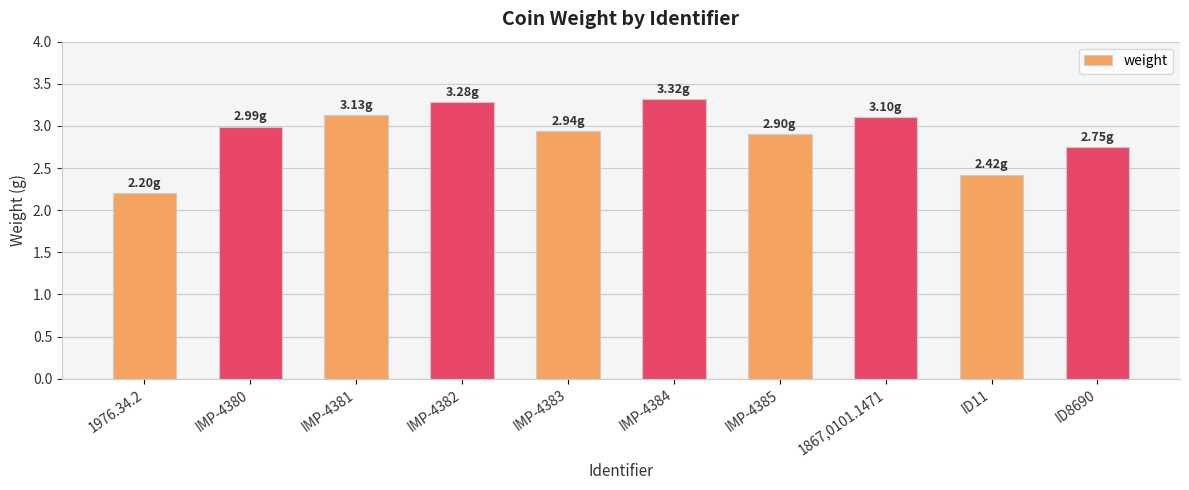

What is the minimum value shown in the chart?

2.2